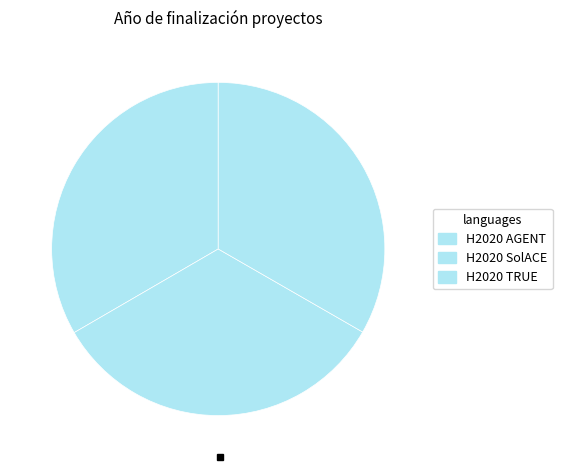

How many slices are in this pie chart?

3